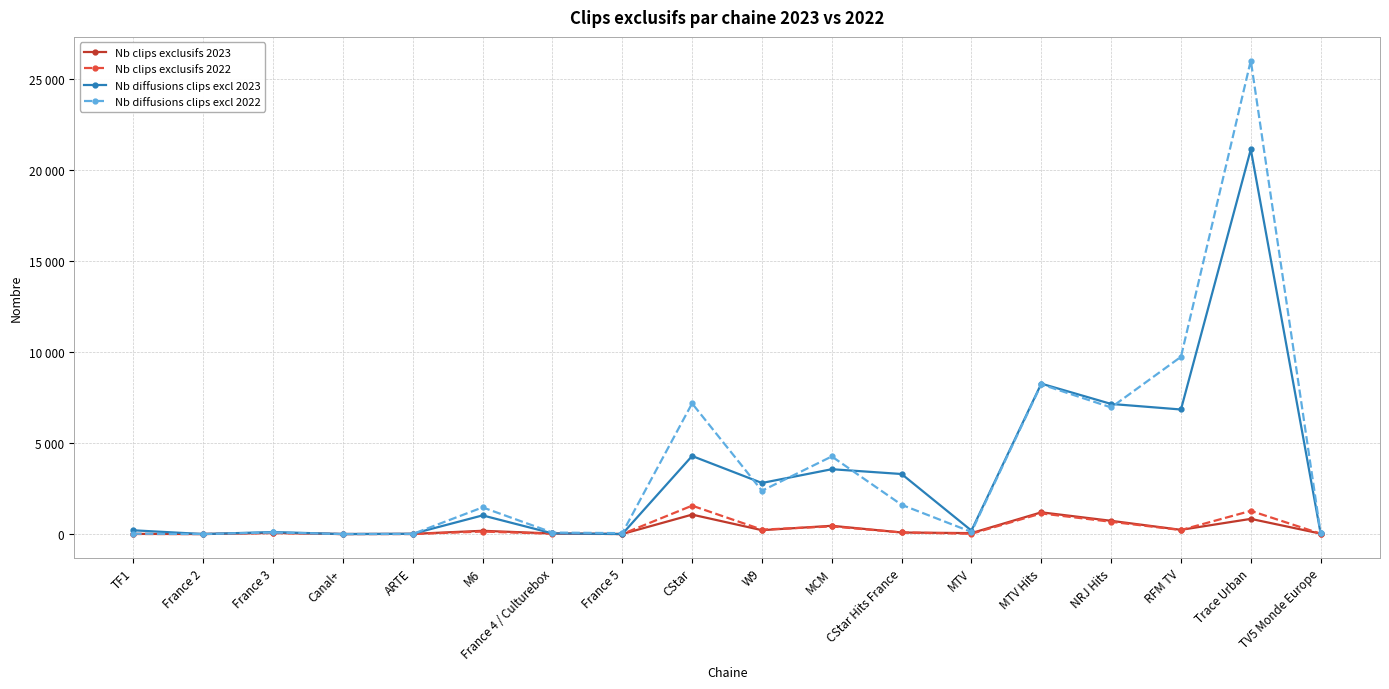

What are all the series names shown in the legend?

Nb clips exclusifs 2023, Nb clips exclusifs 2022, Nb diffusions clips excl 2023, Nb diffusions clips excl 2022